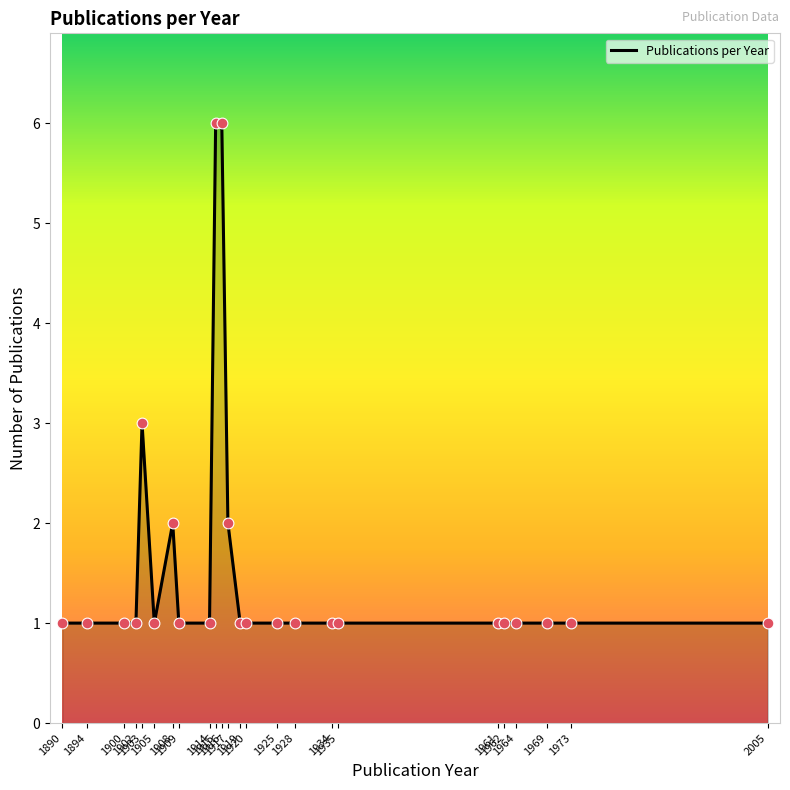

What is the ratio of the value at 1928 to the value at 1973?

1.0